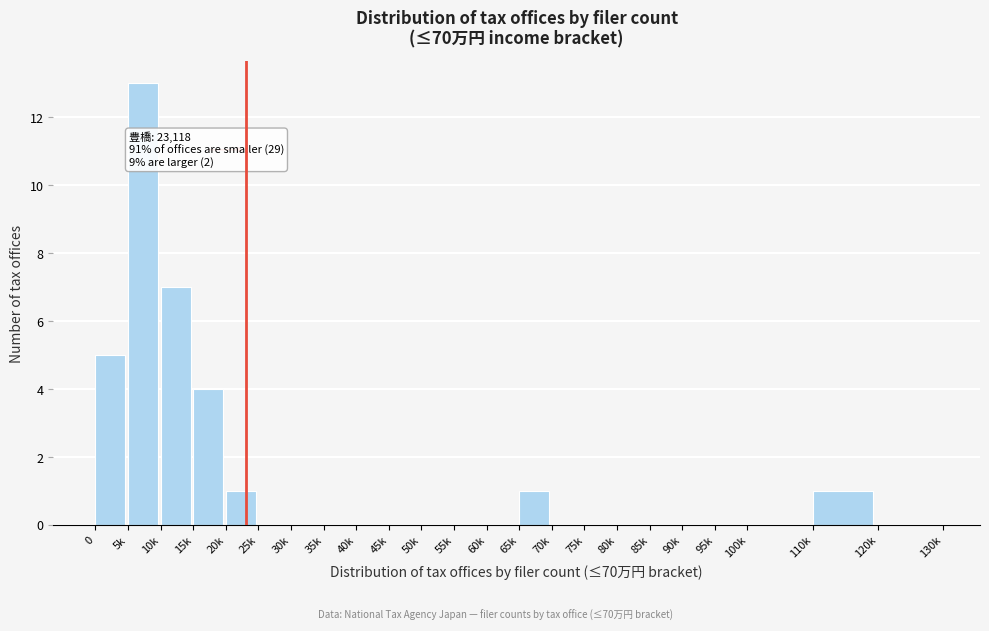

Reading left to right, transcribe all the data shown in this chart.

0=5	5k=13	10k=7	15k=4	20k=1	25k=0	30k=0	35k=0	40k=0	45k=0	50k=0	55k=0	60k=0	65k=1	70k=0	75k=0	80k=0	85k=0	90k=0	95k=0	100k=0	110k=1	120k=0